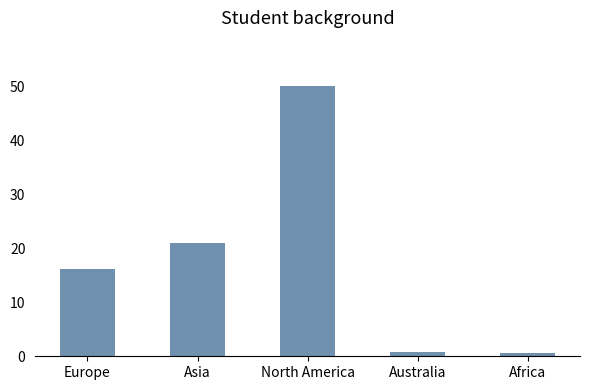

How many values exceed 16?

3